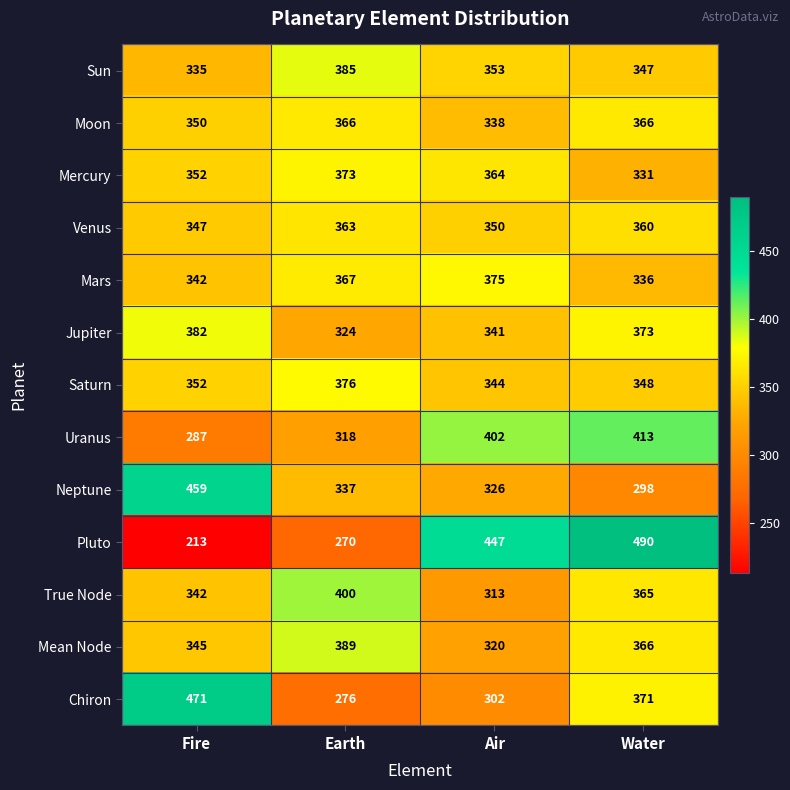

What is the sum of the Uranus values at Air and Fire?

689